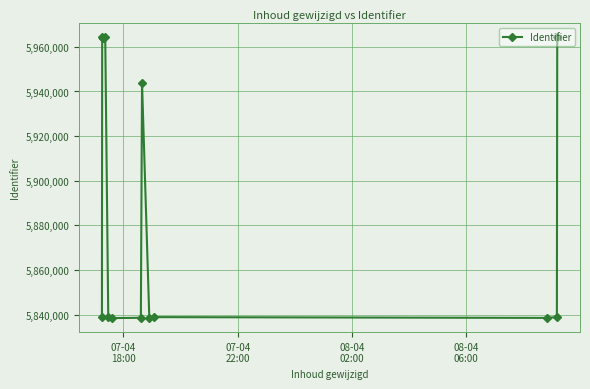

What is the difference between the maximum and minimum values?

125721